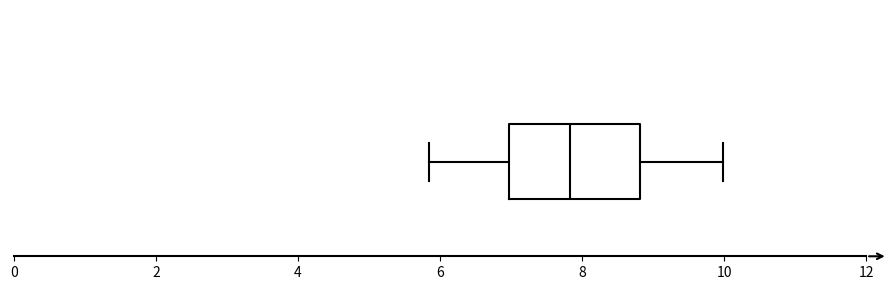

Where is the left edge of the box on the x-axis? The values are not printed on the chart, so give them approximately, as read against the axis.

7.0